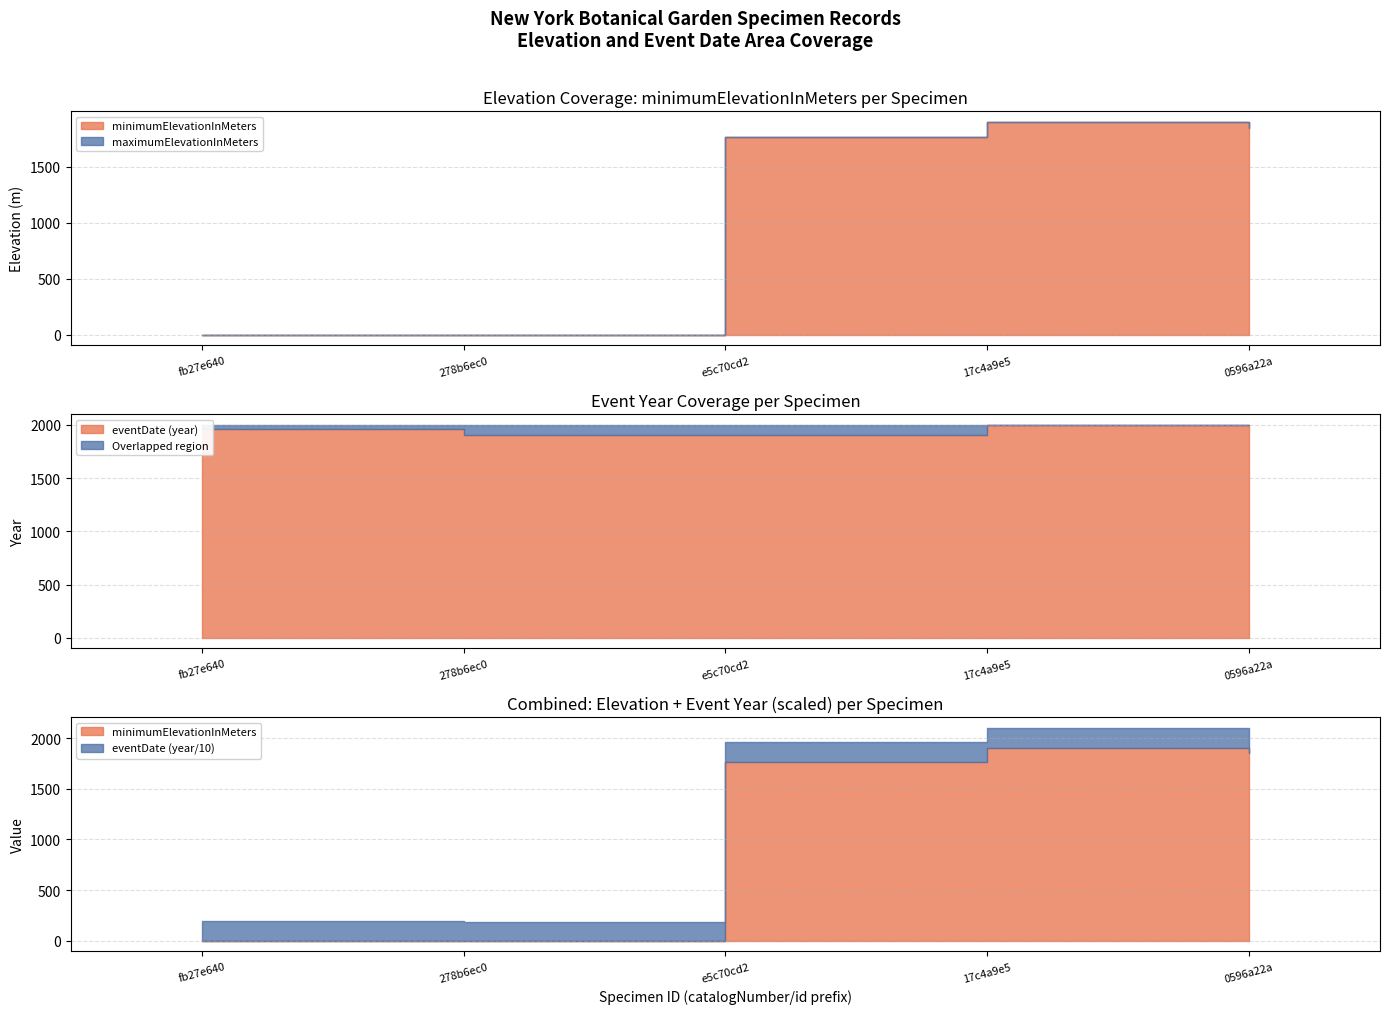

Where is maximumElevationInMeters nearest to the value 950?

e5c70cd2